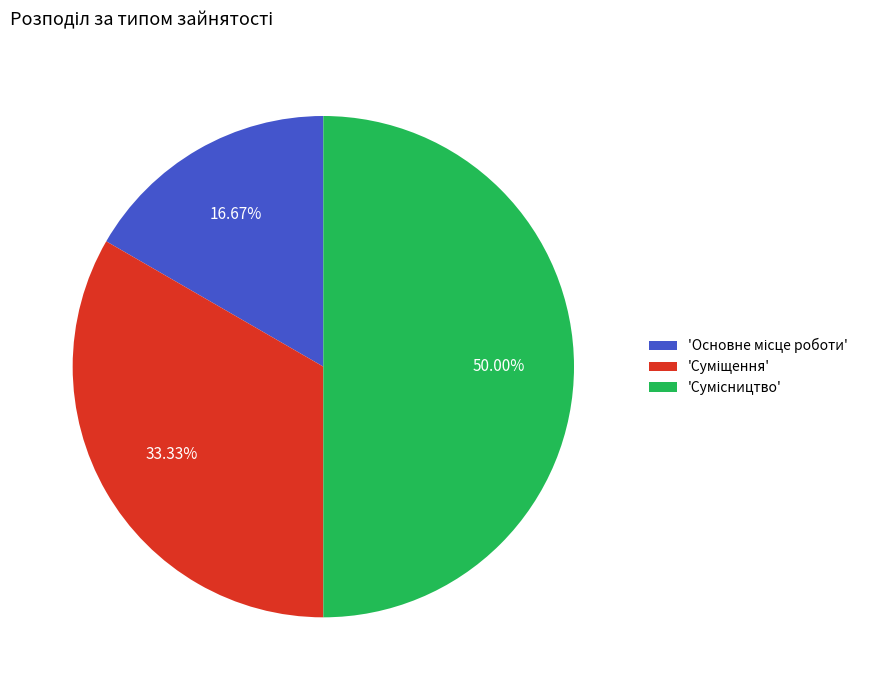

How many segments does this pie chart have?

3